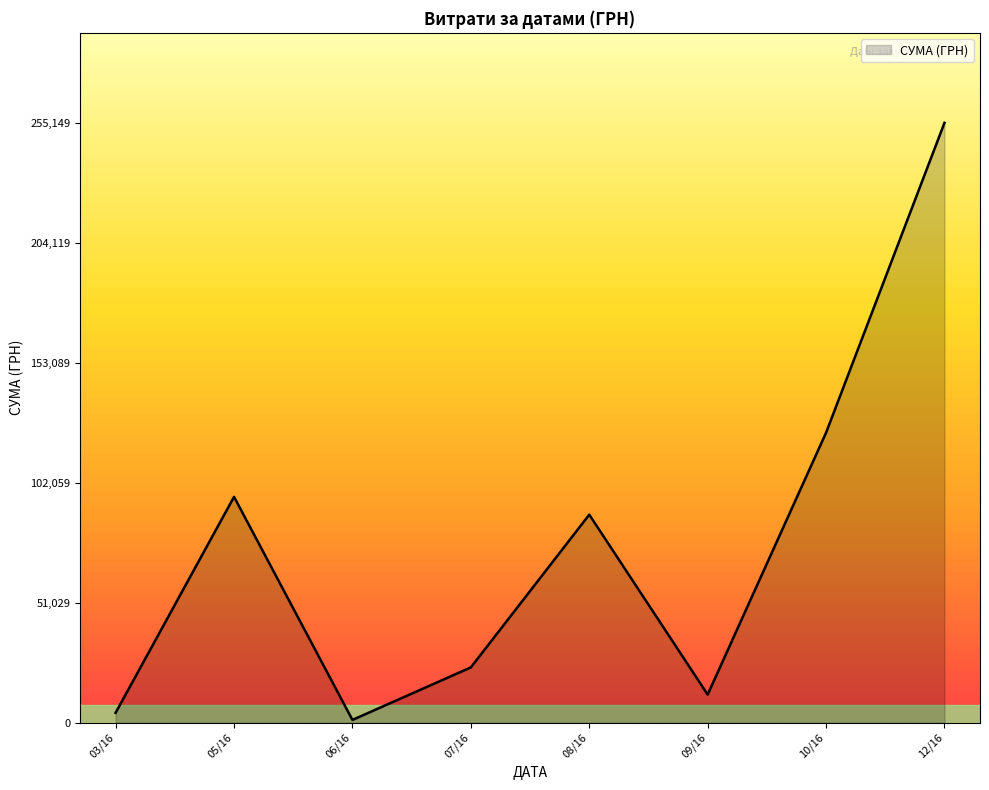

Where is the data nearest to the value 128166?

10/16